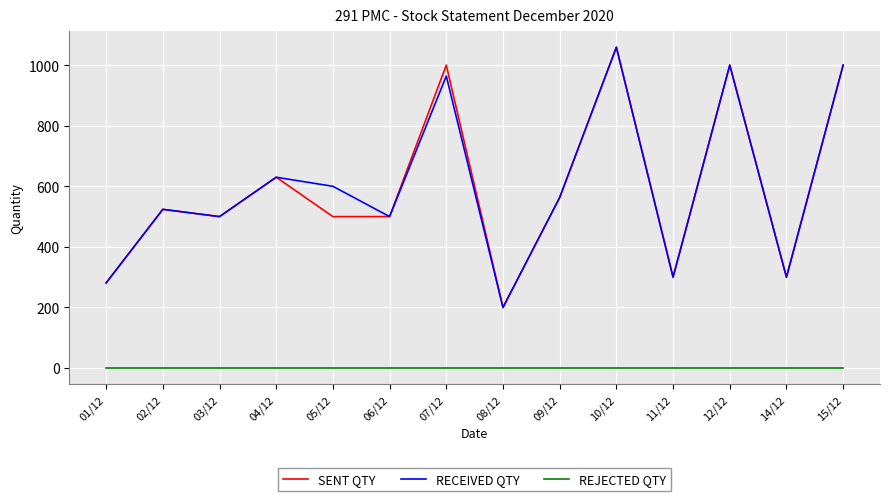

The value of RECEIVED QTY at 06/12 is 879. True or false?

False